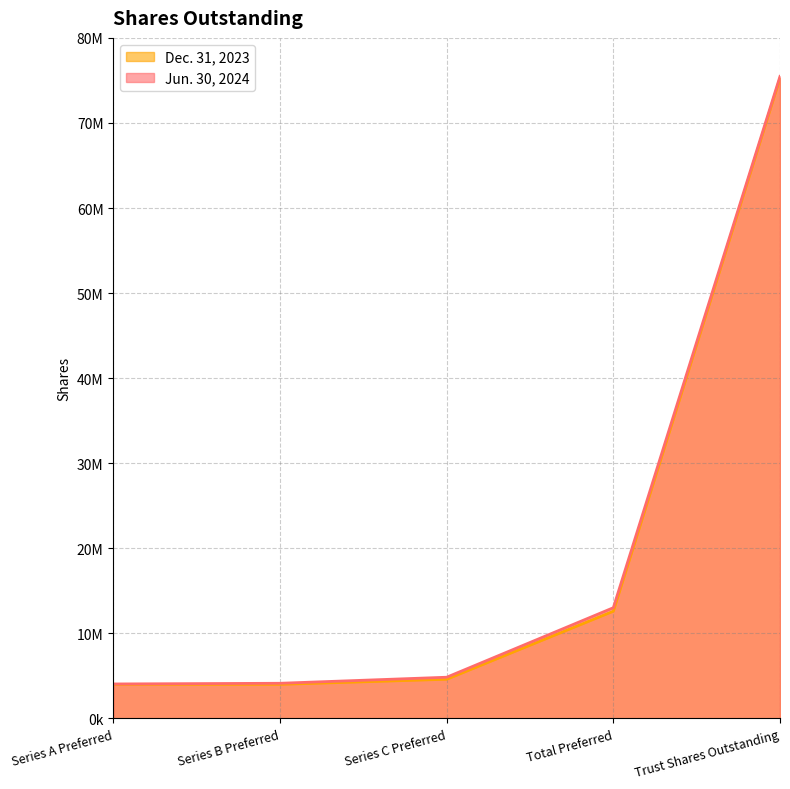

What is the difference between the maximum and minimum values in the Jun. 30, 2024 series?

71431000